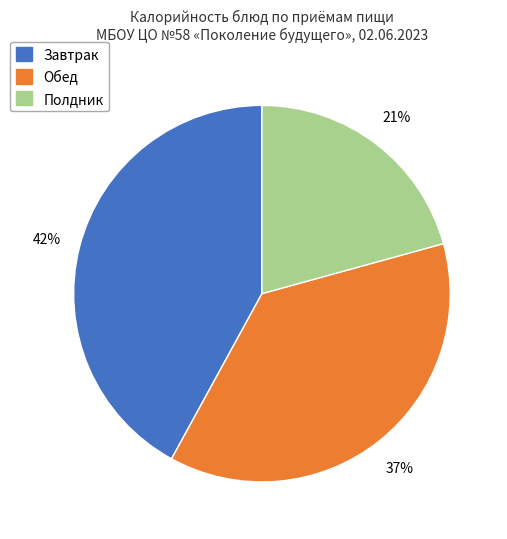

To the nearest percent, what is the average slice percentage?

33%